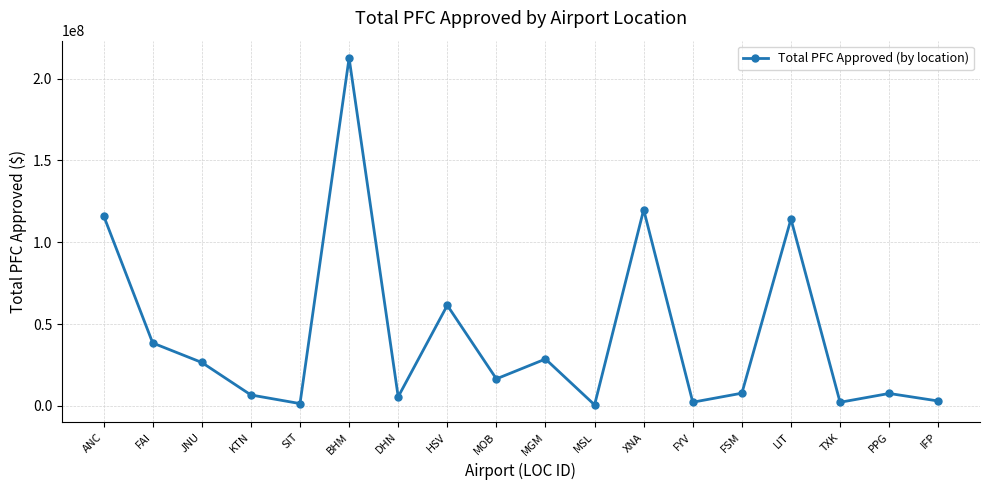

Does the chart display data point markers on the line(s)?

Yes